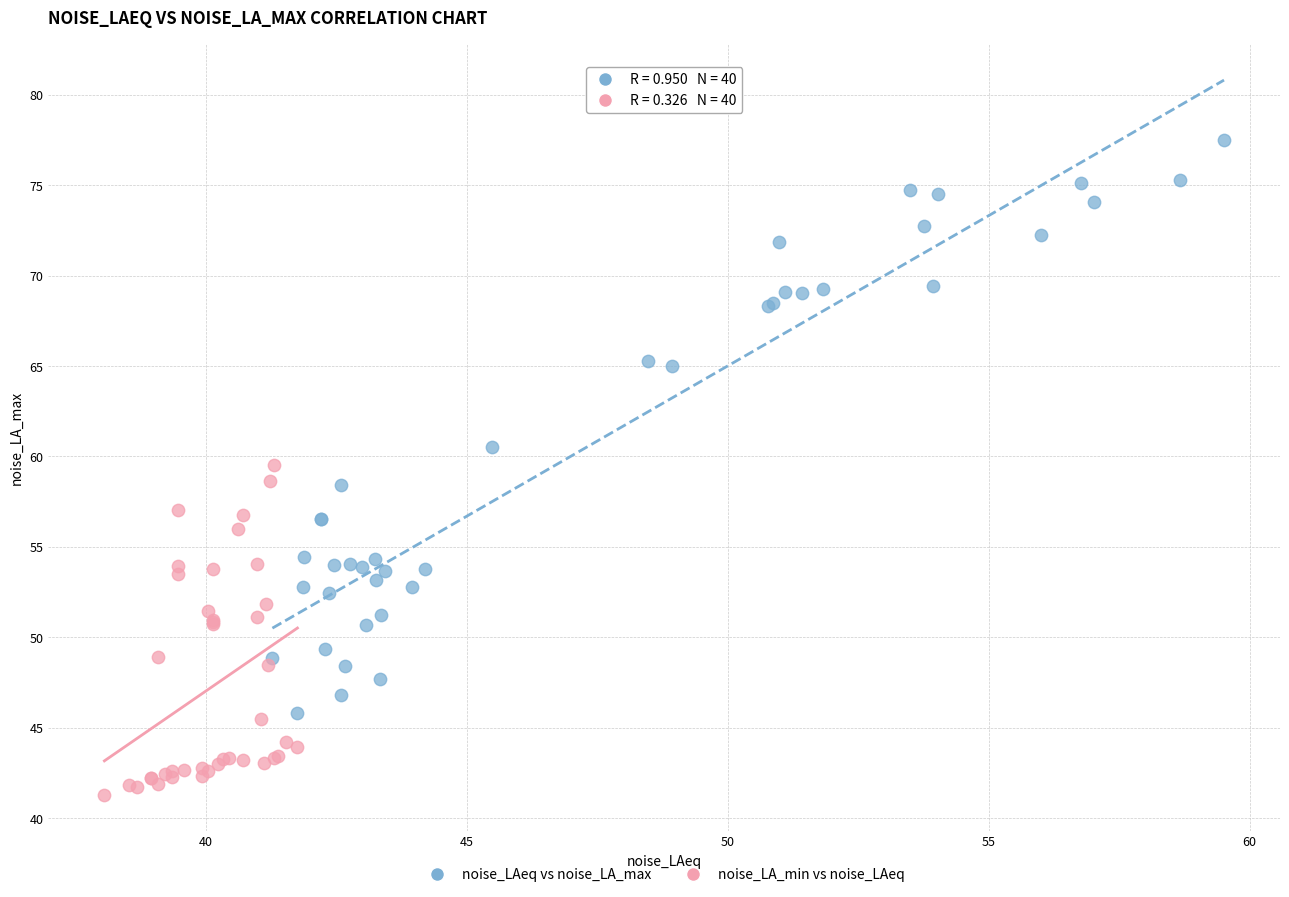

Which series has the largest Y range (max minus min)?

noise_LAeq vs noise_LA_max